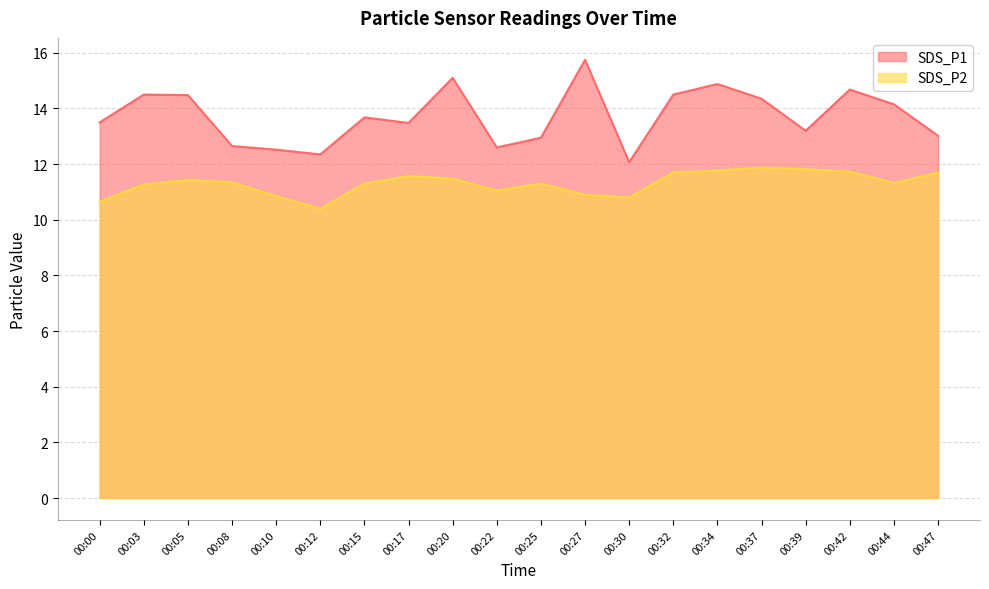

At which category is the sum across all series the highest?

00:27